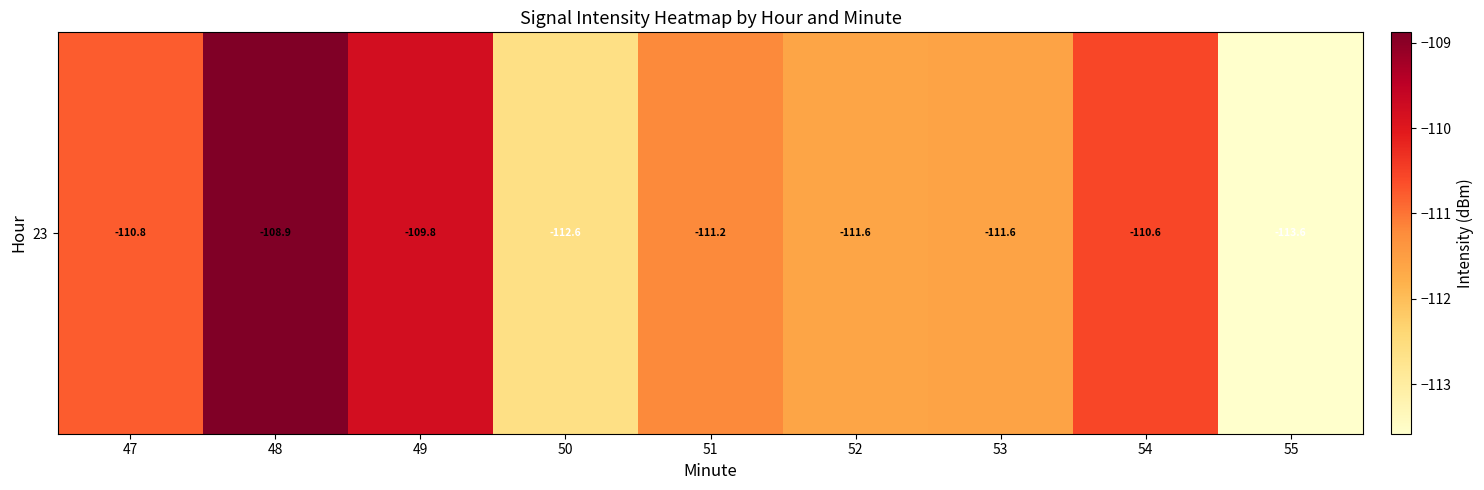

List the labels in order of value, largest first.

48, 49, 54, 47, 51, 53, 52, 50, 55